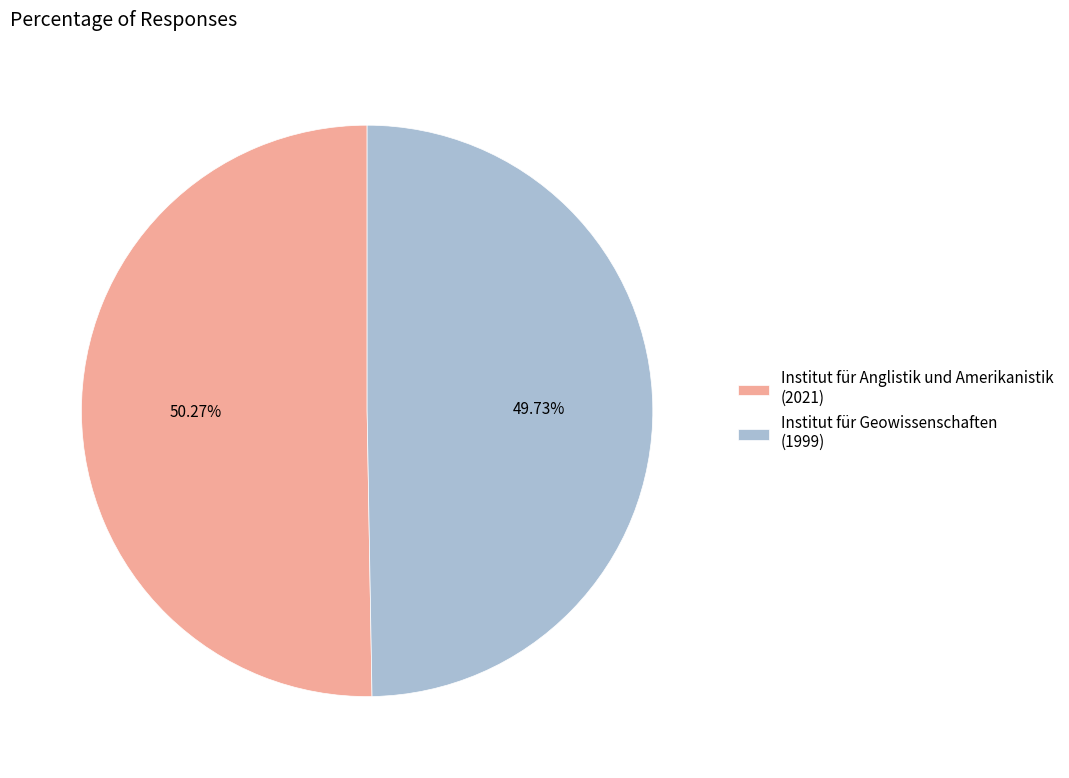

Rank the categories by value from lowest to highest.

Institut für Geowissenschaften, Institut für Anglistik und Amerikanistik